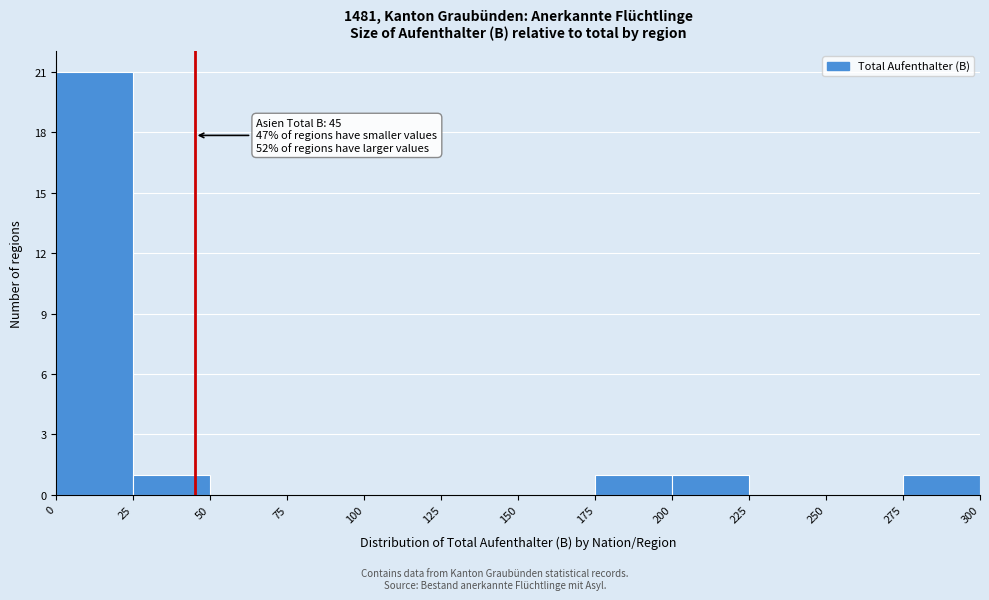

Which range on the x-axis has the tallest bar?

0 to 25